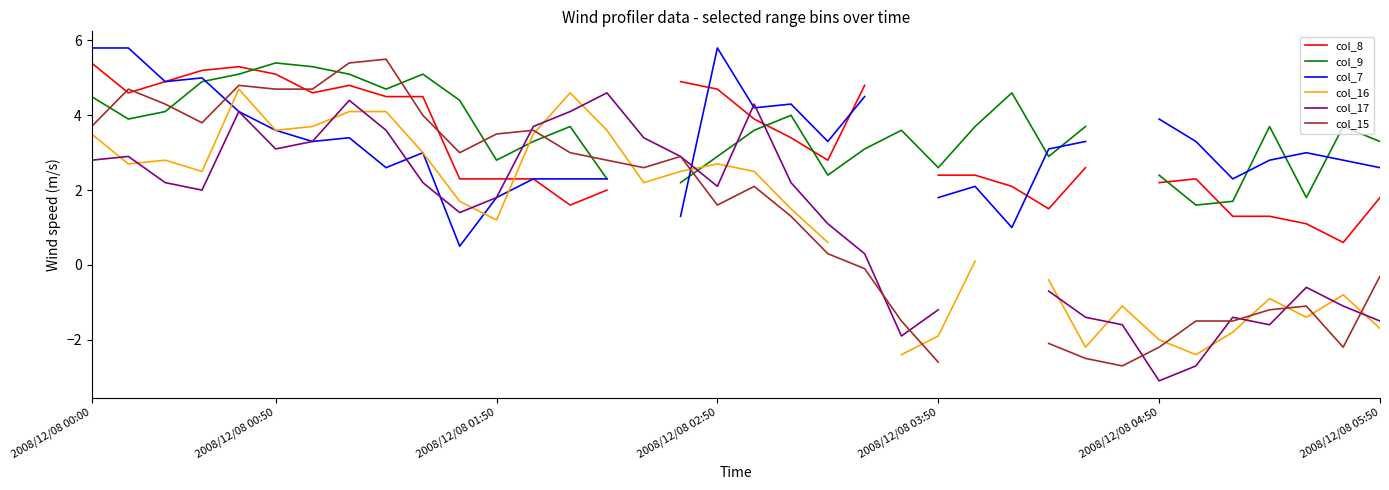

How many distinct data groups are displayed?

6